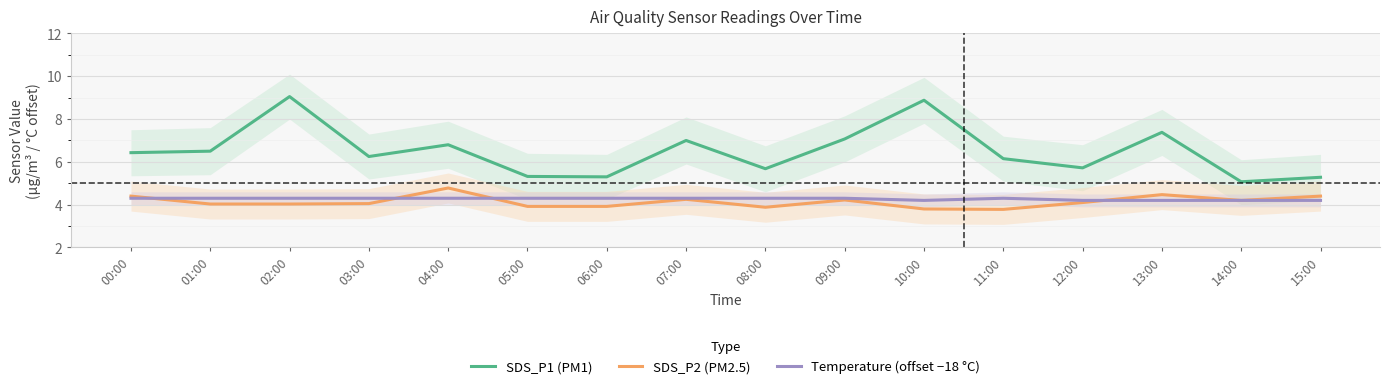

Where is the first local minimum for Temperature (offset −18 °C)?

10:00